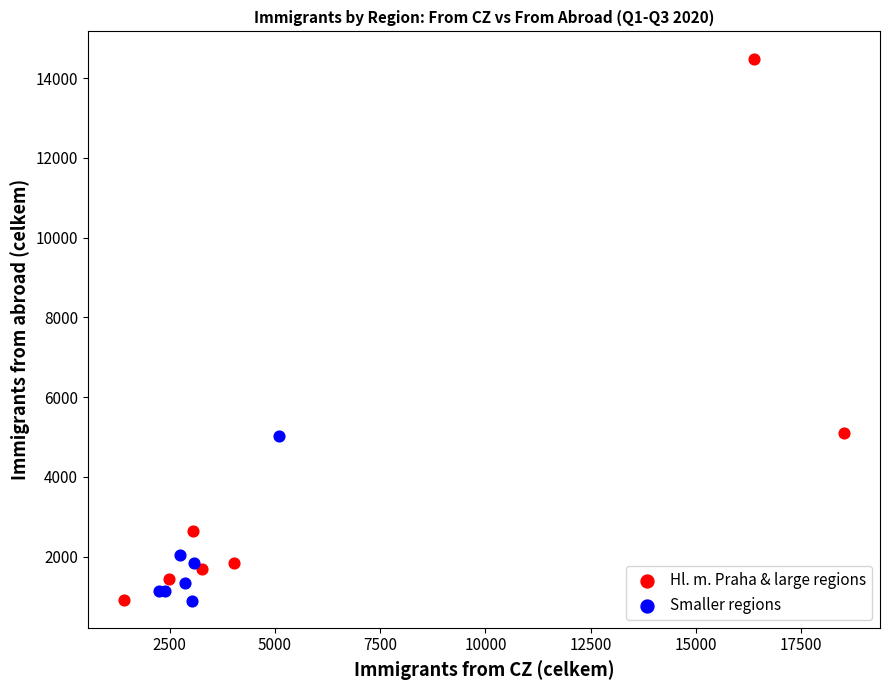

Which series contains the highest Y value?

Hl. m. Praha & large regions